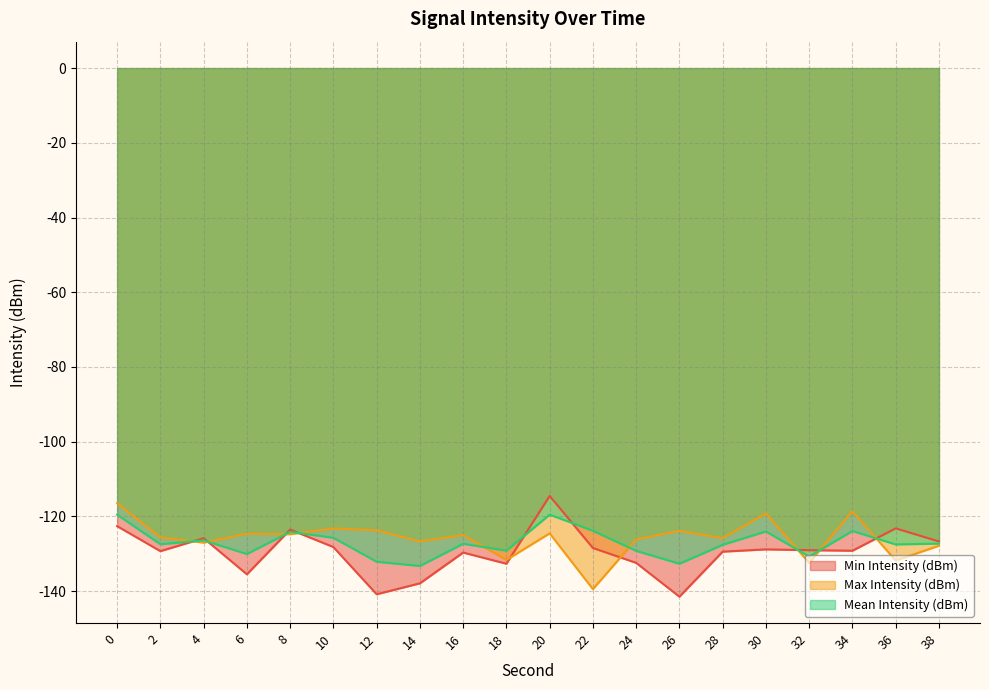

Between which two adjacent categories do Max Intensity (dBm) and Min Intensity (dBm) first intersect?

2 and 4